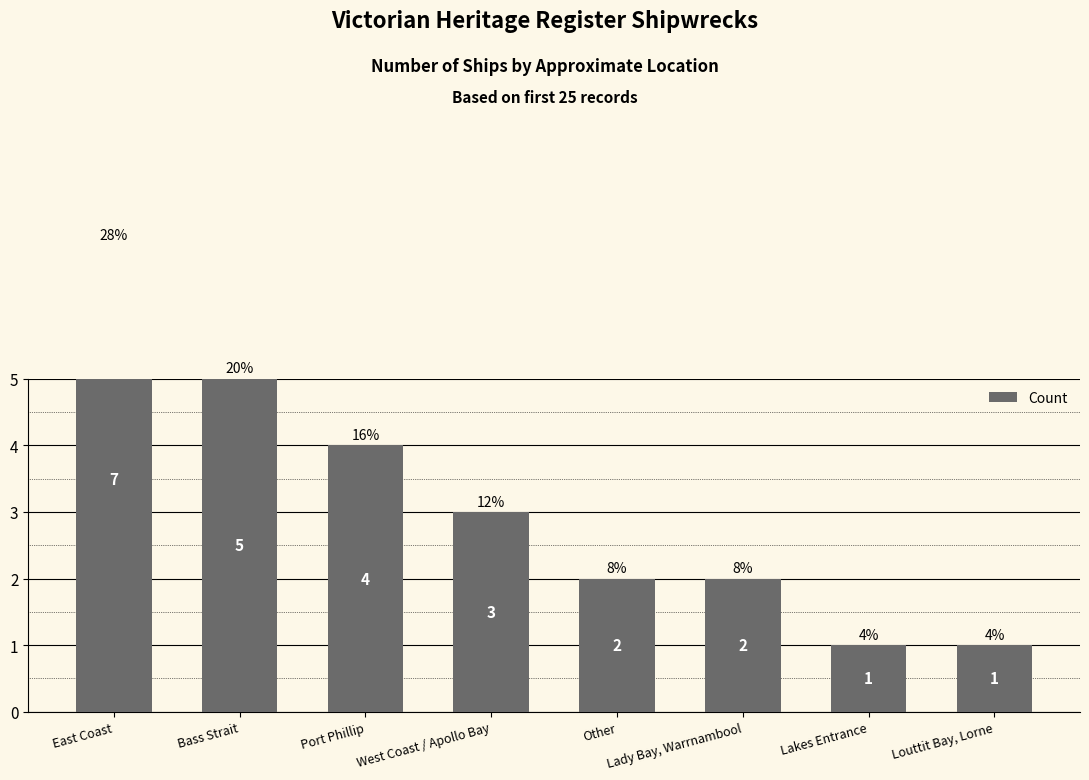

Reading left to right, transcribe all the data shown in this chart.

7	5	4	3	2	2	1	1